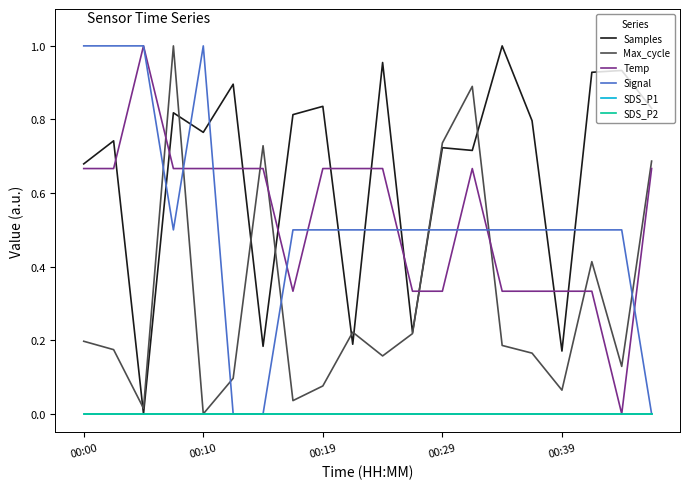

Is this an area chart (filled region under the line)?

No